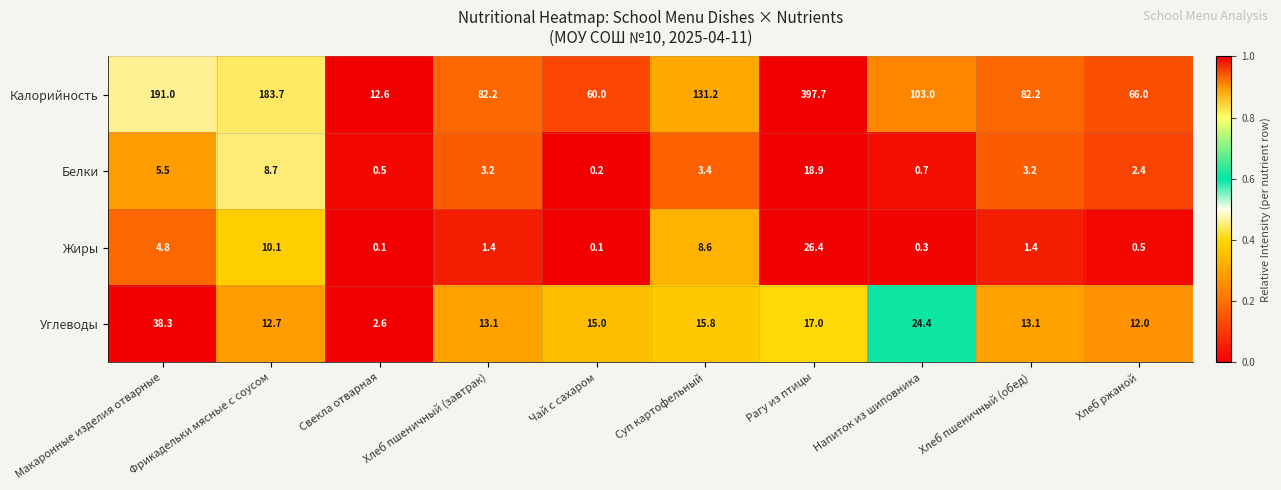

How many data points in Жиры are less than 1?

4